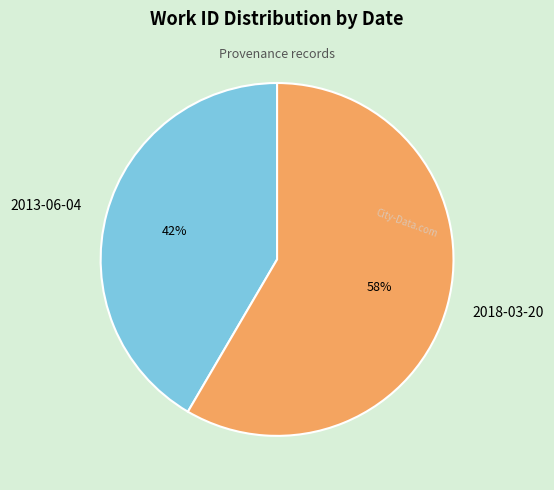

Which category accounts for the majority?

2018-03-20